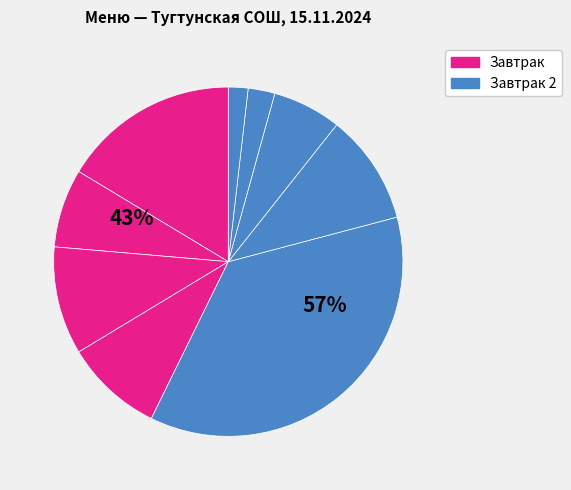

To the nearest percent, what percentage of the pie is хлеб пшеничный?

2%